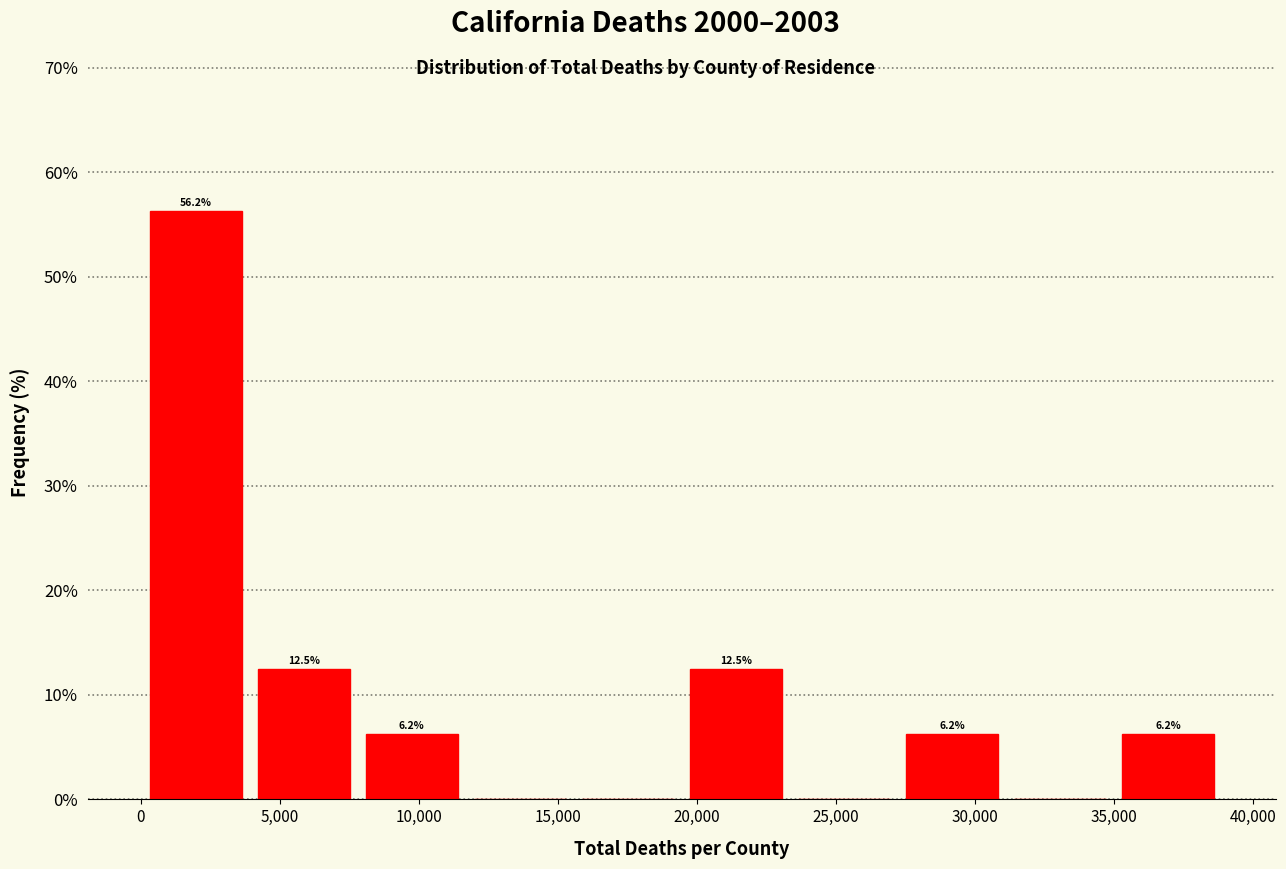

Which range on the x-axis has the tallest bar?

0 to 4000